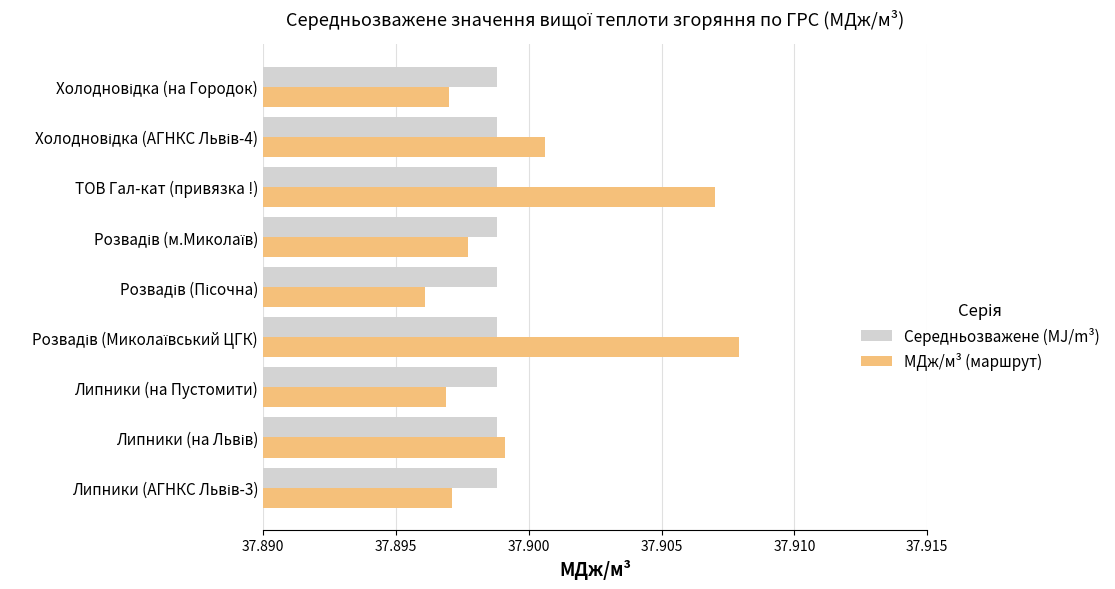

What are all the series names shown in the legend?

Середньозважене (MJ/m³), МДж/м³ (маршрут)